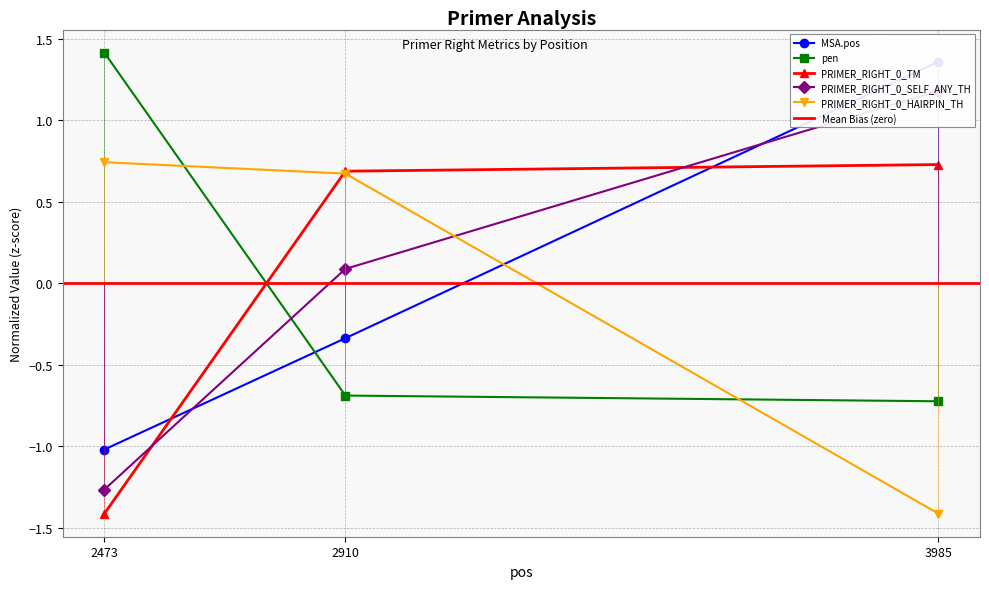

True or false: PRIMER_RIGHT_0_SELF_ANY_TH has a value of -0.4 at 2473.

False